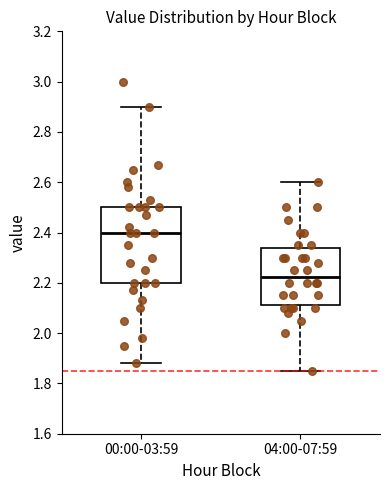

Reading left to right, transcribe this box plot: for each box, give where its median line is, the range the box spans, and where its two whiskers end, as read against the y-axis. The values are not printed on the chart, so give them approximately, as read against the axis.

00:00-03:59: median 2.40, box 2.20 to 2.50, whiskers 1.88 to 2.90
04:00-07:59: median 2.22, box 2.12 to 2.34, whiskers 1.86 to 2.60